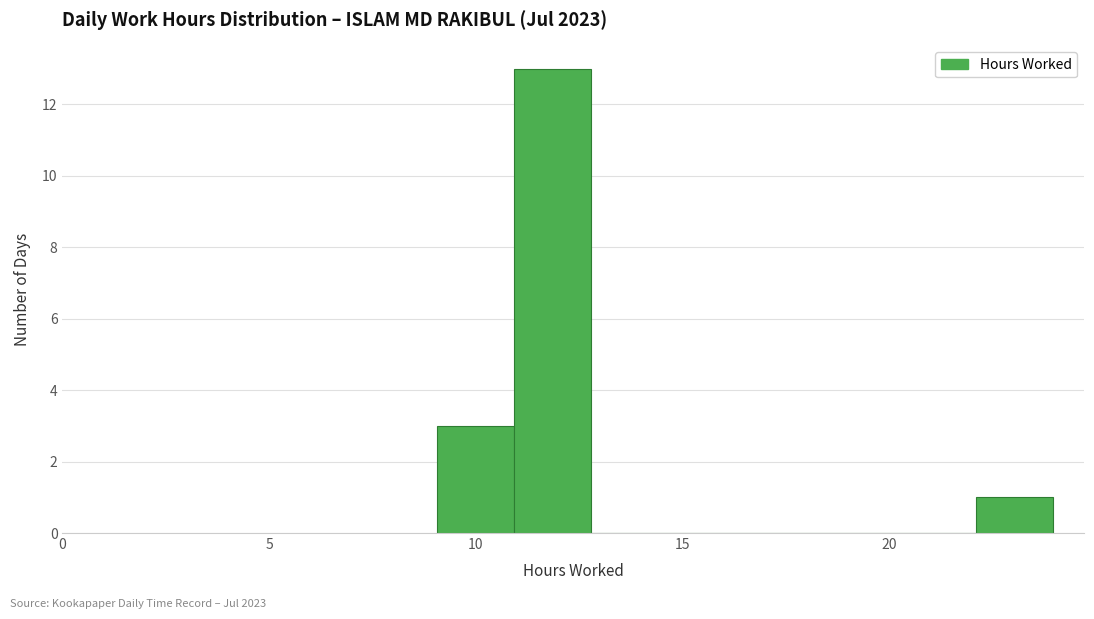

Read against the x-axis, roughly where is the centre of the tallest bar?

12.0